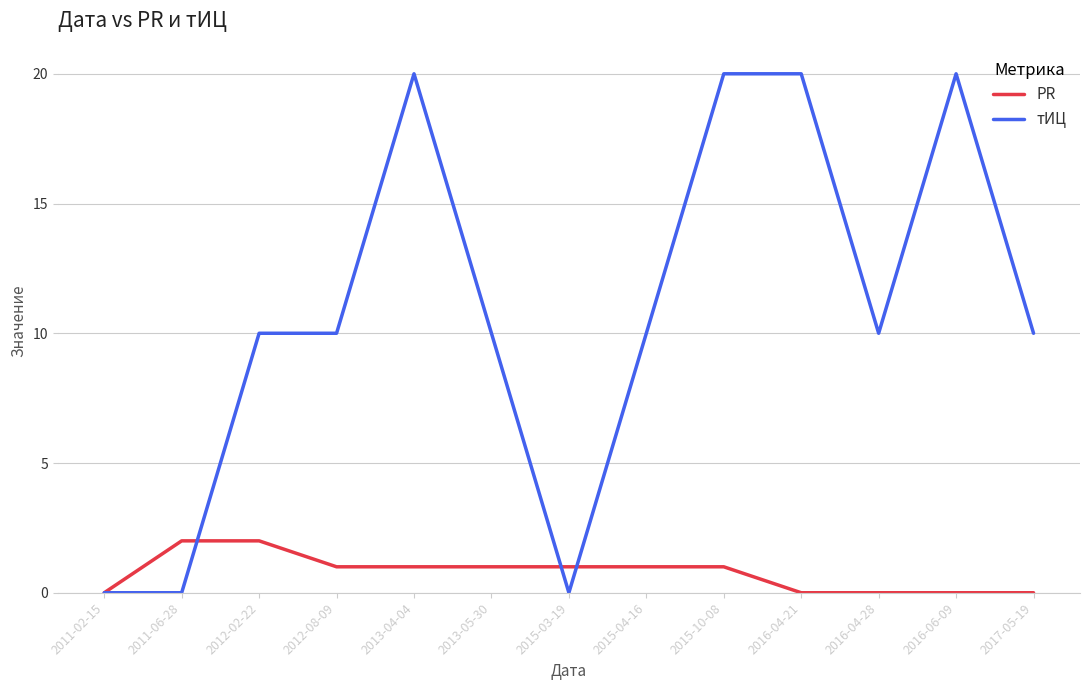

What position from the right is 2011-02-15?

13